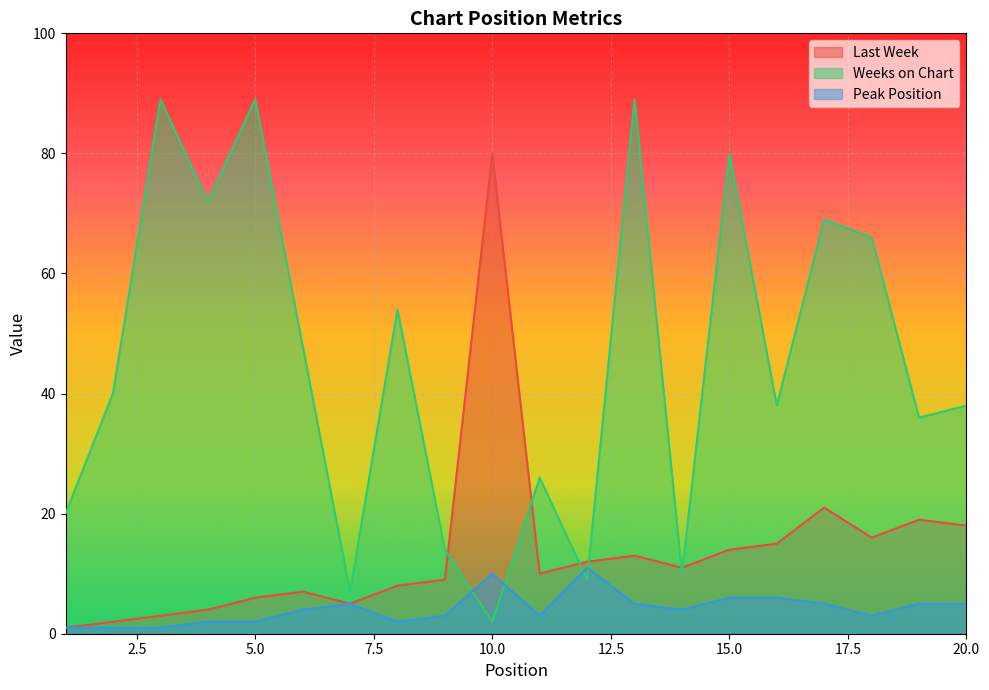

List the series in order of their peak value, highest first.

Weeks on Chart, Last Week, Peak Position